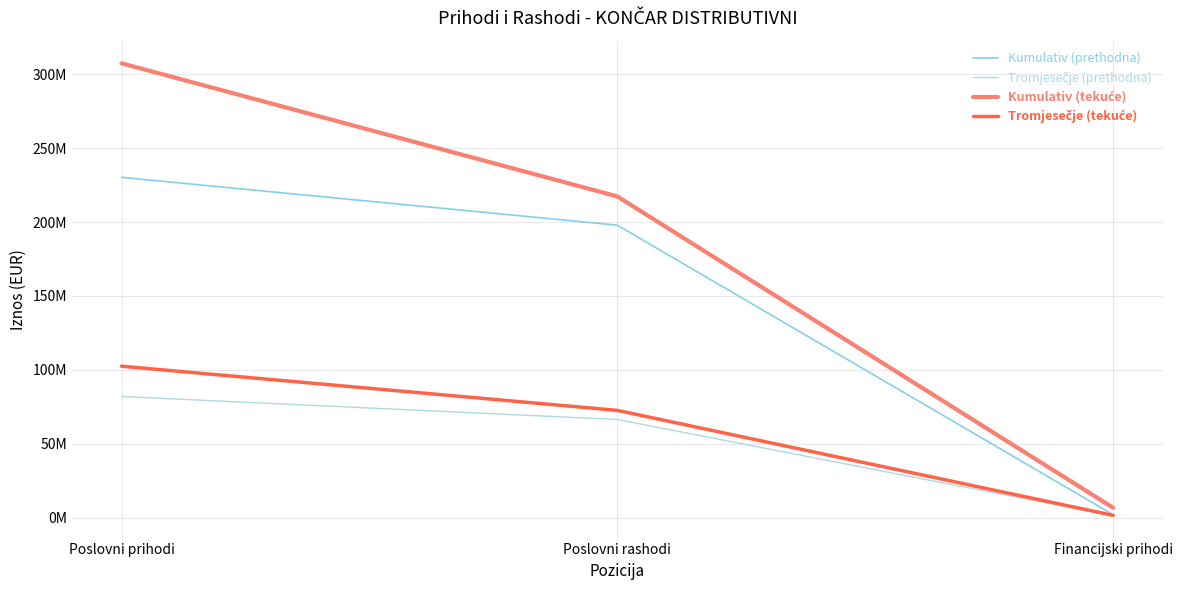

Is this an area chart (filled region under the line)?

No